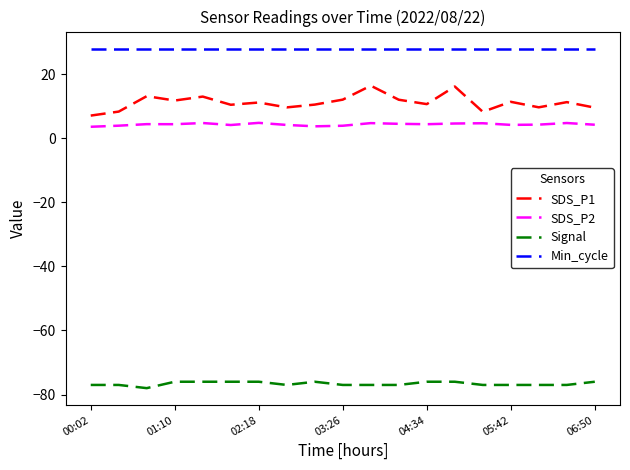

Which series has the largest total across all categories?

Min_cycle